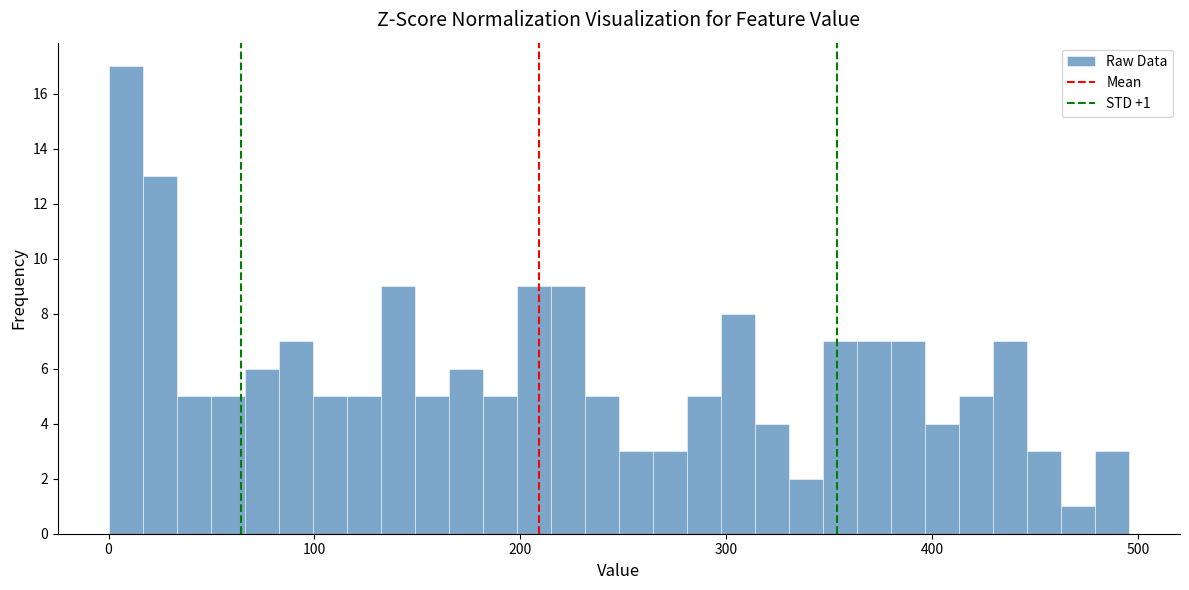

Read against the x-axis, roughly where is the centre of the tallest bar?

10